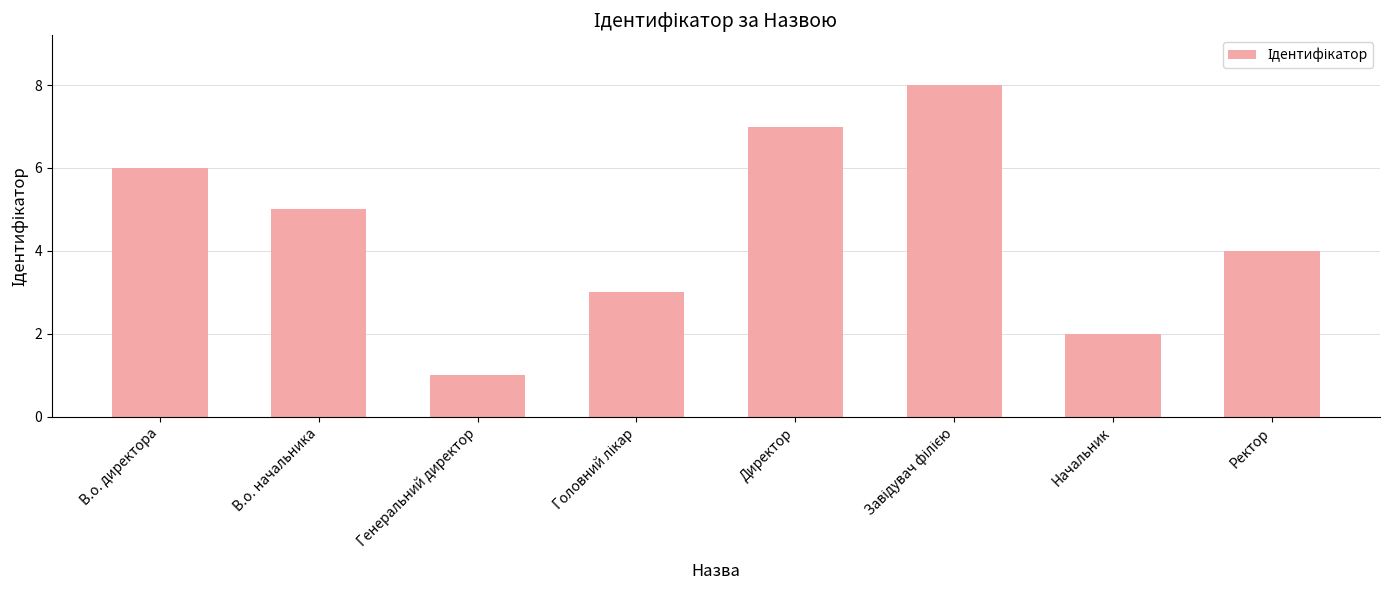

What is the label of the 8th bar from the left?

Ректор